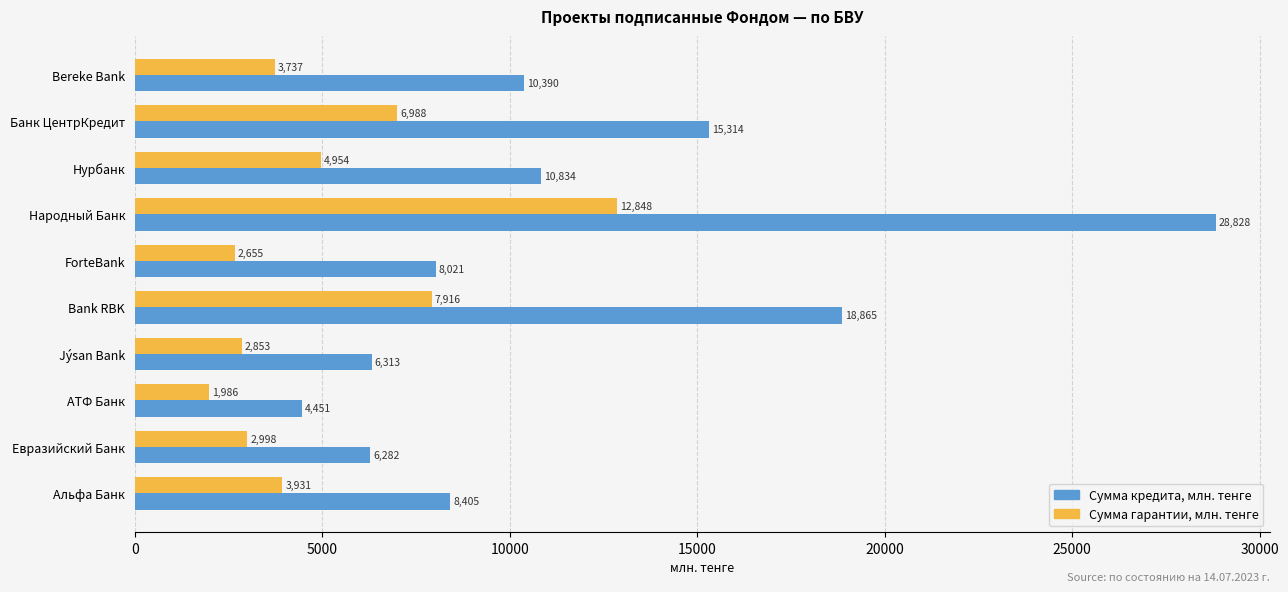

Which series has the widest spread of values?

Сумма кредита, млн. тенге